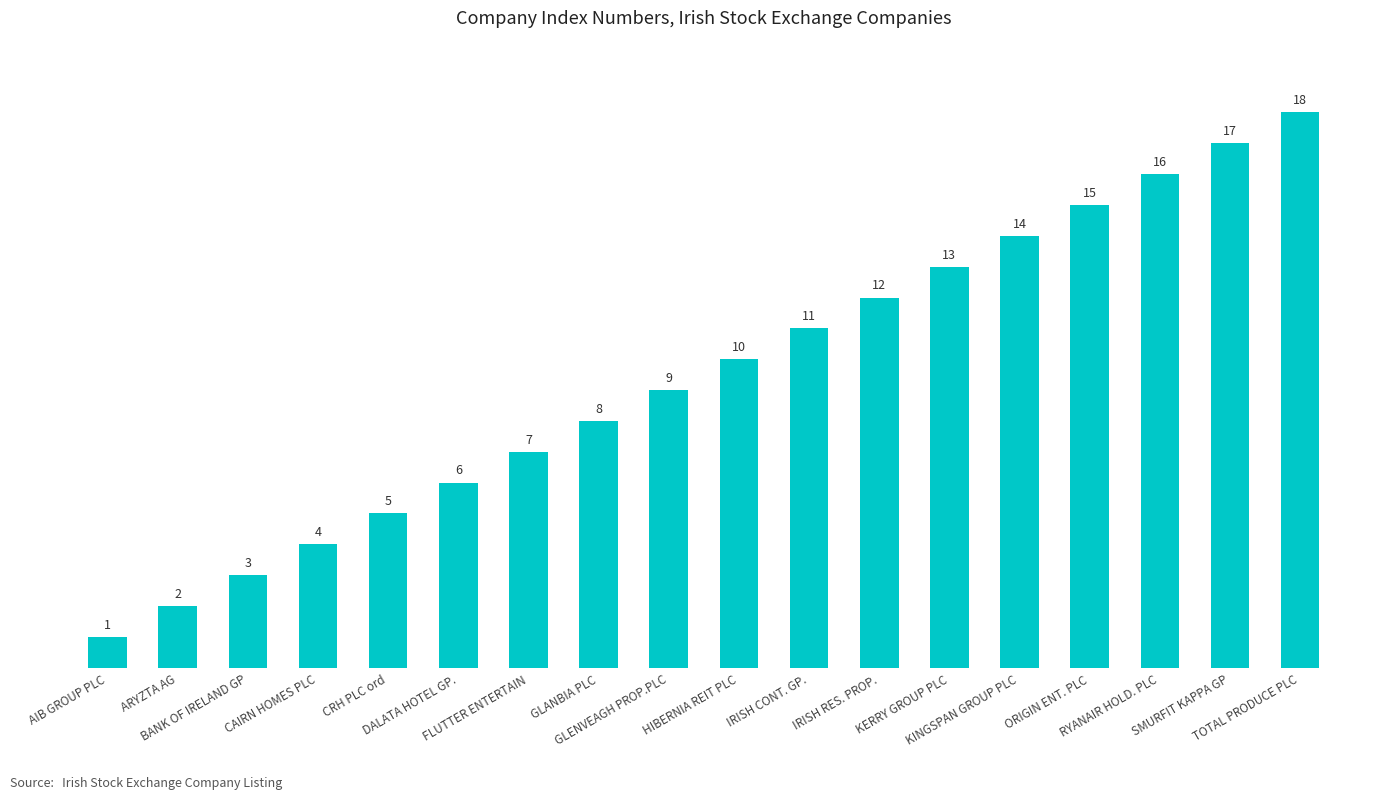

Which category has the highest value across all series?

TOTAL PRODUCE PLC